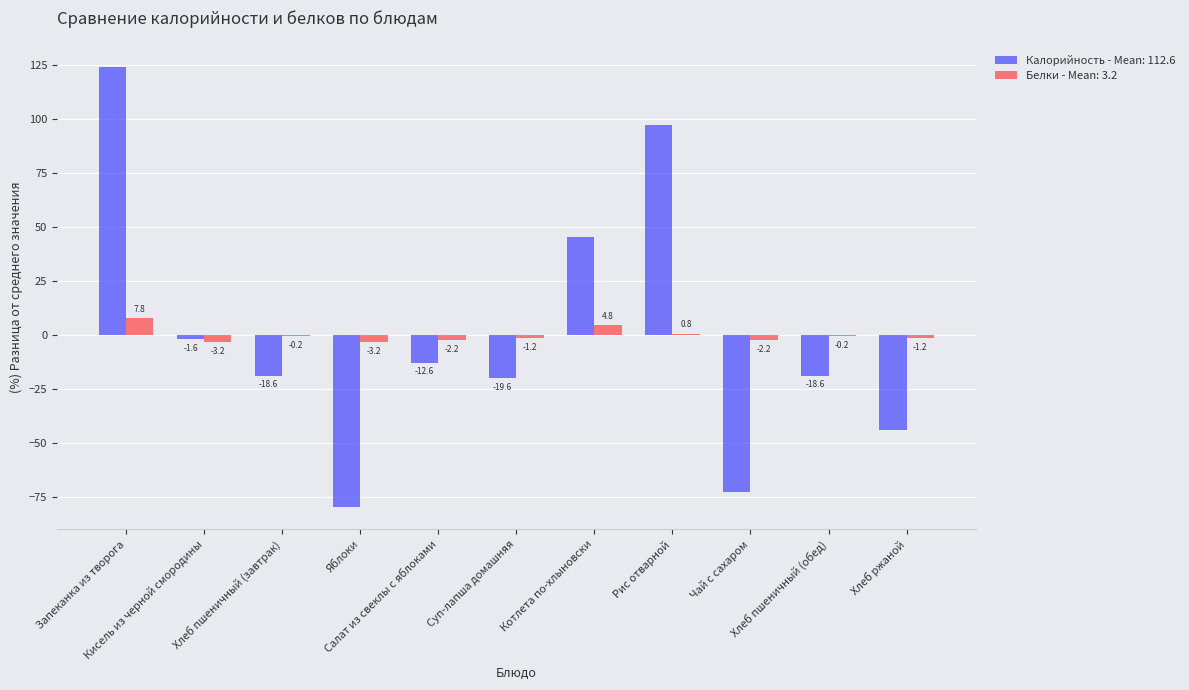

What is the maximum value shown in the chart?

124.4